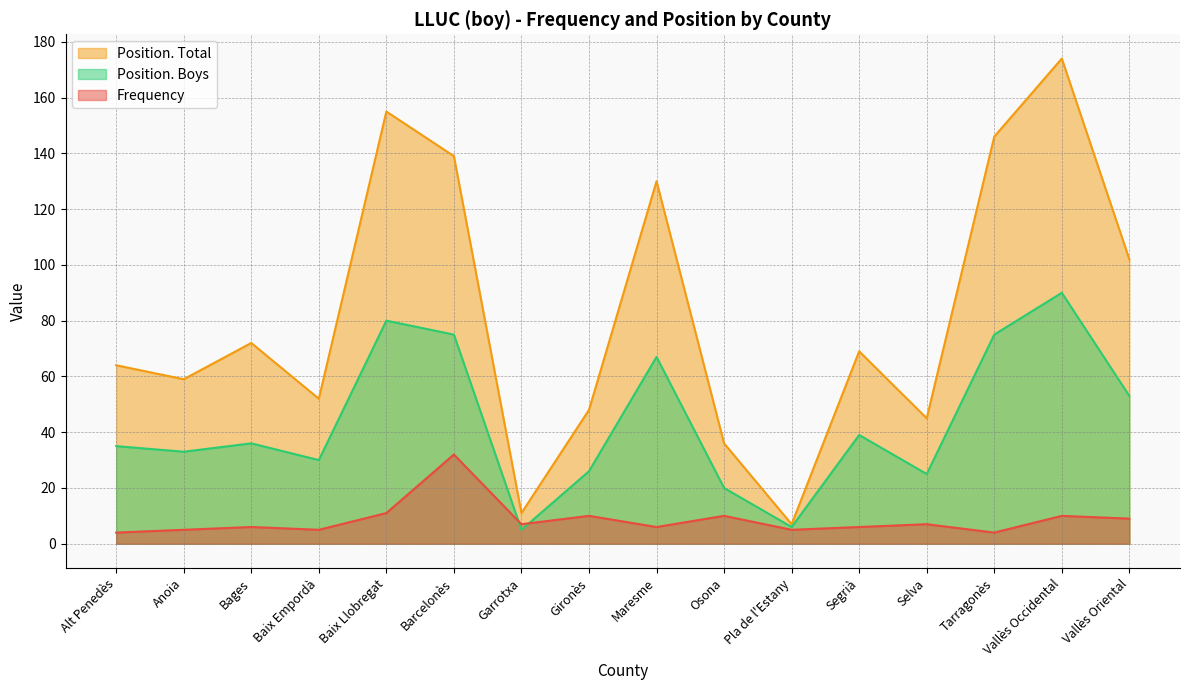

What is the label of the 7th point from the right?

Osona